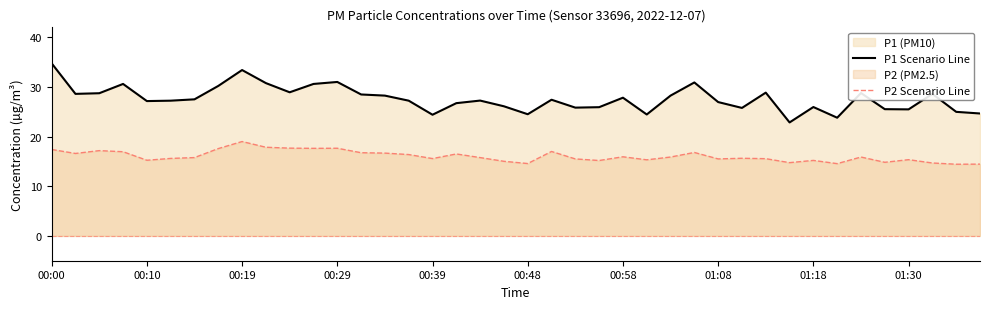

Is it true that P2 Scenario Line equals 6.1 at 00:00?

False